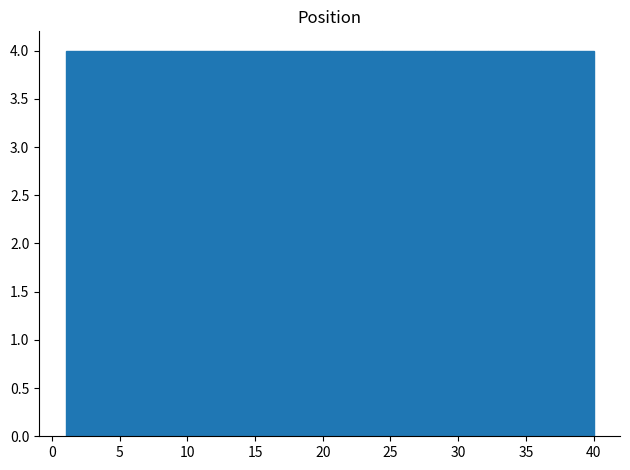

What is the height of the bar covering 24.4 to 28.3 on the x-axis? Neither the bar edges nor the heights are printed on the chart, so give them approximately, as read against the axes.

4